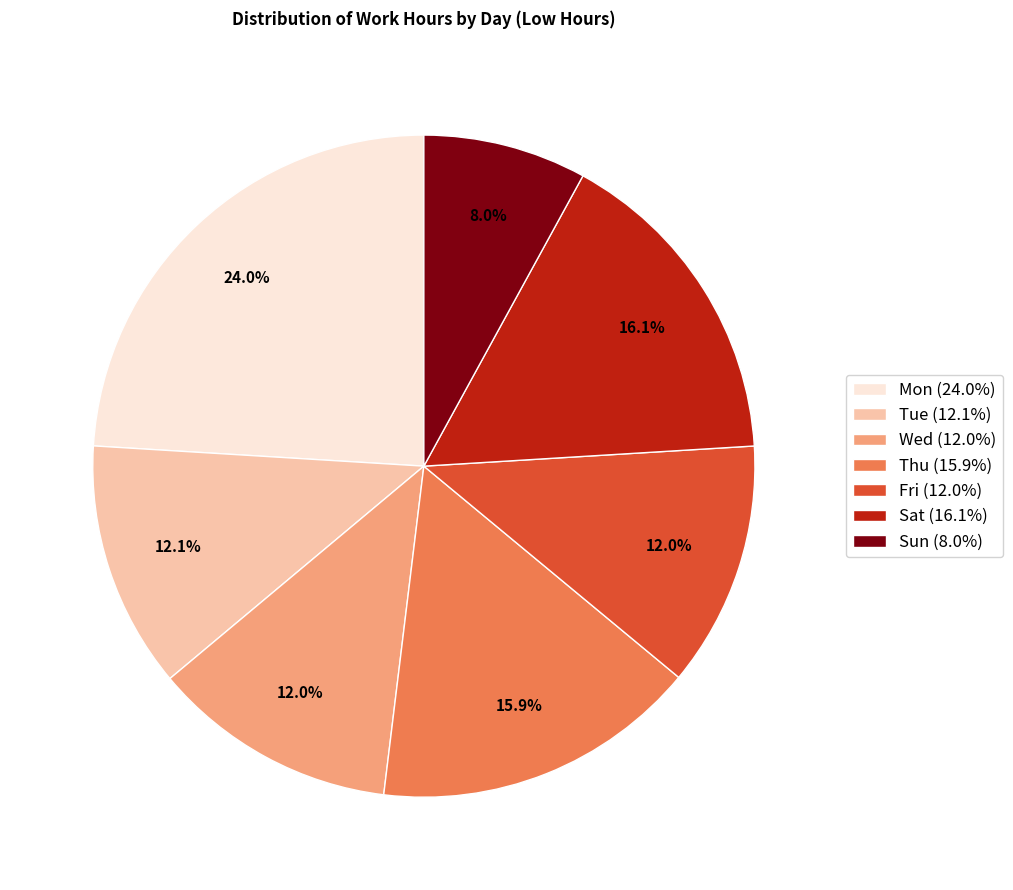

Is there any slice that represents more than half of the pie?

No